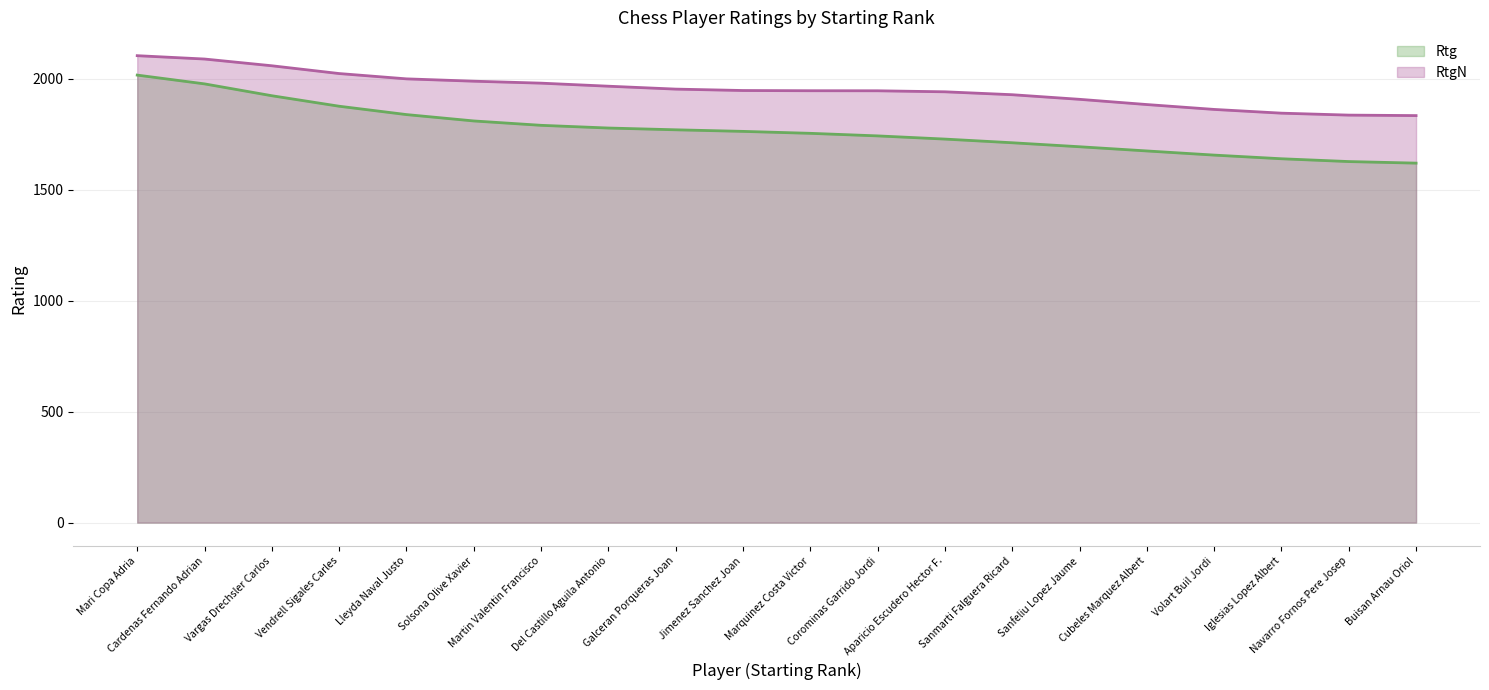

Rank the series at Corominas Garrido Jordi from highest to lowest value.

RtgN, Rtg